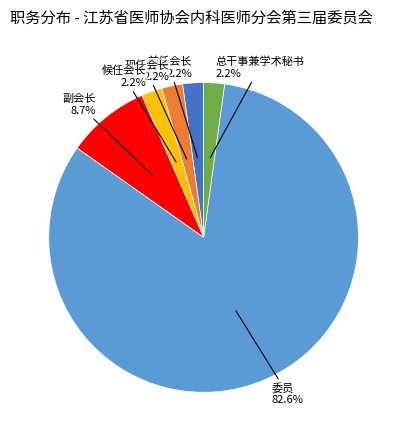

Does any single category account for the majority?

Yes